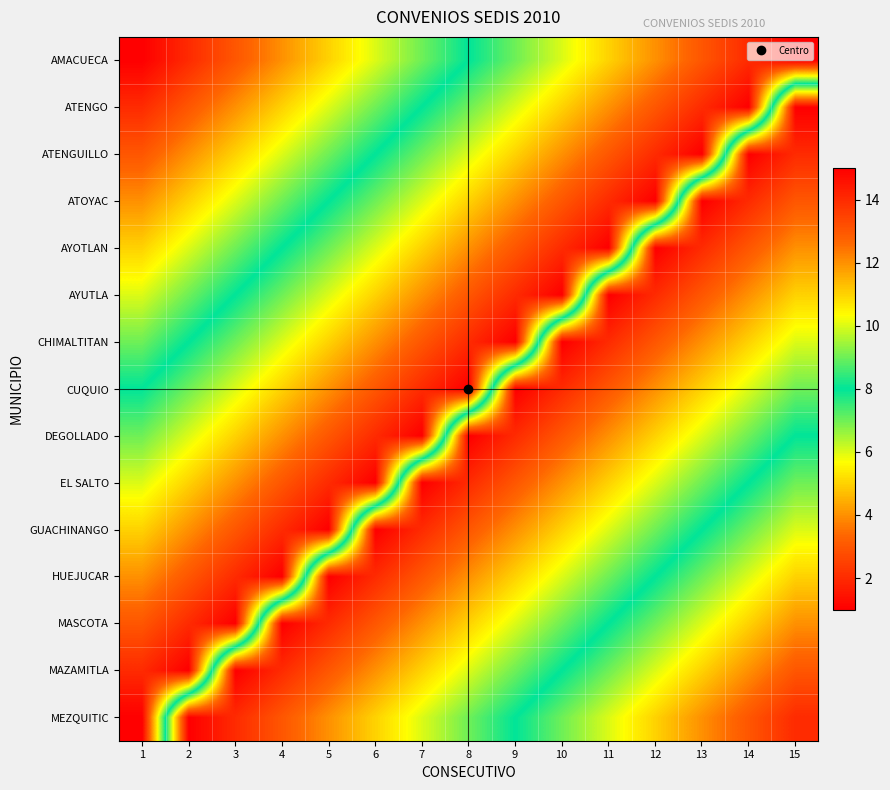

Reading left to right, list all the values displayed in this chart.

AMACUECA: 1=1	2=2	3=3	4=4	5=5	6=6	7=7	8=8	9=9	10=10	11=11	12=12	13=13	14=14	15=15
ATENGO: 1=2	2=3	3=4	4=5	5=6	6=7	7=8	8=9	9=10	10=11	11=12	12=13	13=14	14=15	15=1
ATENGUILLO: 1=3	2=4	3=5	4=6	5=7	6=8	7=9	8=10	9=11	10=12	11=13	12=14	13=15	14=1	15=2
ATOYAC: 1=4	2=5	3=6	4=7	5=8	6=9	7=10	8=11	9=12	10=13	11=14	12=15	13=1	14=2	15=3
AYOTLAN: 1=5	2=6	3=7	4=8	5=9	6=10	7=11	8=12	9=13	10=14	11=15	12=1	13=2	14=3	15=4
AYUTLA: 1=6	2=7	3=8	4=9	5=10	6=11	7=12	8=13	9=14	10=15	11=1	12=2	13=3	14=4	15=5
CHIMALTITAN: 1=7	2=8	3=9	4=10	5=11	6=12	7=13	8=14	9=15	10=1	11=2	12=3	13=4	14=5	15=6
CUQUIO: 1=8	2=9	3=10	4=11	5=12	6=13	7=14	8=15	9=1	10=2	11=3	12=4	13=5	14=6	15=7
DEGOLLADO: 1=9	2=10	3=11	4=12	5=13	6=14	7=15	8=1	9=2	10=3	11=4	12=5	13=6	14=7	15=8
EL SALTO: 1=10	2=11	3=12	4=13	5=14	6=15	7=1	8=2	9=3	10=4	11=5	12=6	13=7	14=8	15=9
GUACHINANGO: 1=11	2=12	3=13	4=14	5=15	6=1	7=2	8=3	9=4	10=5	11=6	12=7	13=8	14=9	15=10
HUEJUCAR: 1=12	2=13	3=14	4=15	5=1	6=2	7=3	8=4	9=5	10=6	11=7	12=8	13=9	14=10	15=11
MASCOTA: 1=13	2=14	3=15	4=1	5=2	6=3	7=4	8=5	9=6	10=7	11=8	12=9	13=10	14=11	15=12
MAZAMITLA: 1=14	2=15	3=1	4=2	5=3	6=4	7=5	8=6	9=7	10=8	11=9	12=10	13=11	14=12	15=13
MEZQUITIC: 1=15	2=1	3=2	4=3	5=4	6=5	7=6	8=7	9=8	10=9	11=10	12=11	13=12	14=13	15=14